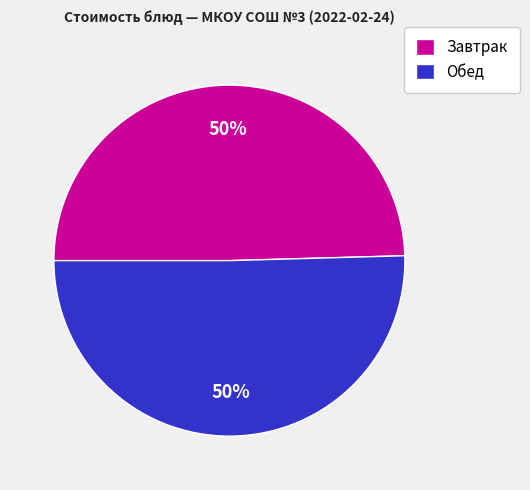

What is the ratio of the value at Завтрак to the value at Обед?

1.0